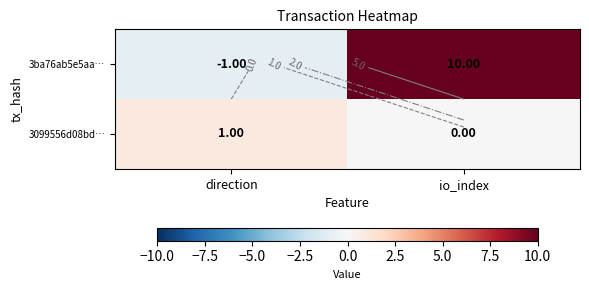

Which has a higher value, direction or io_index?

io_index